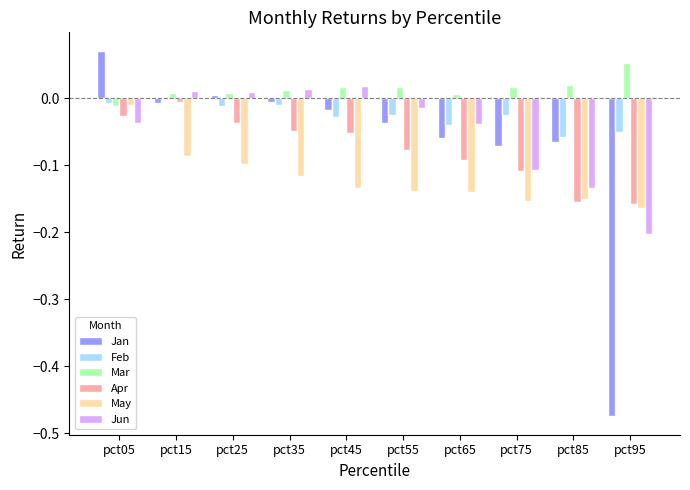

Which series has the largest total across all categories?

Mar